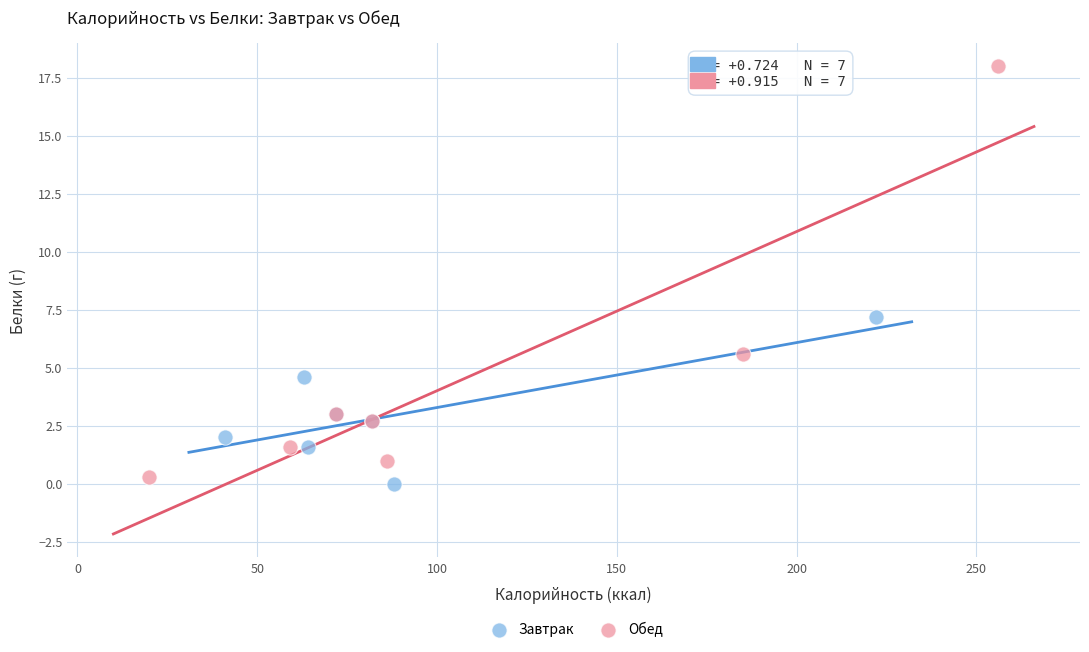

Which series reaches the maximum Y coordinate?

Обед